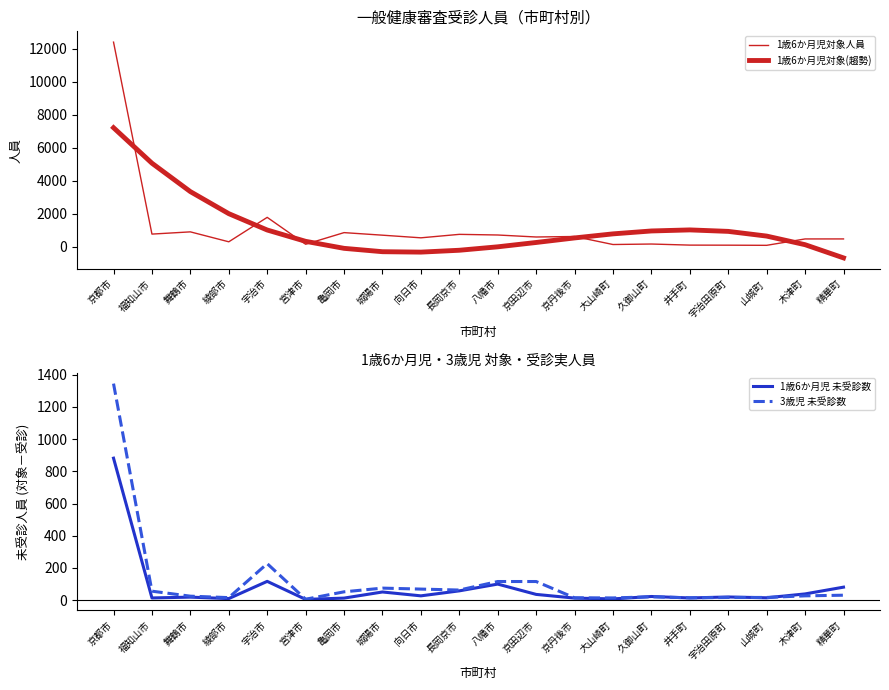

At which label does 1歳6か月児対象(趨勢) first exceed 641?

京都市